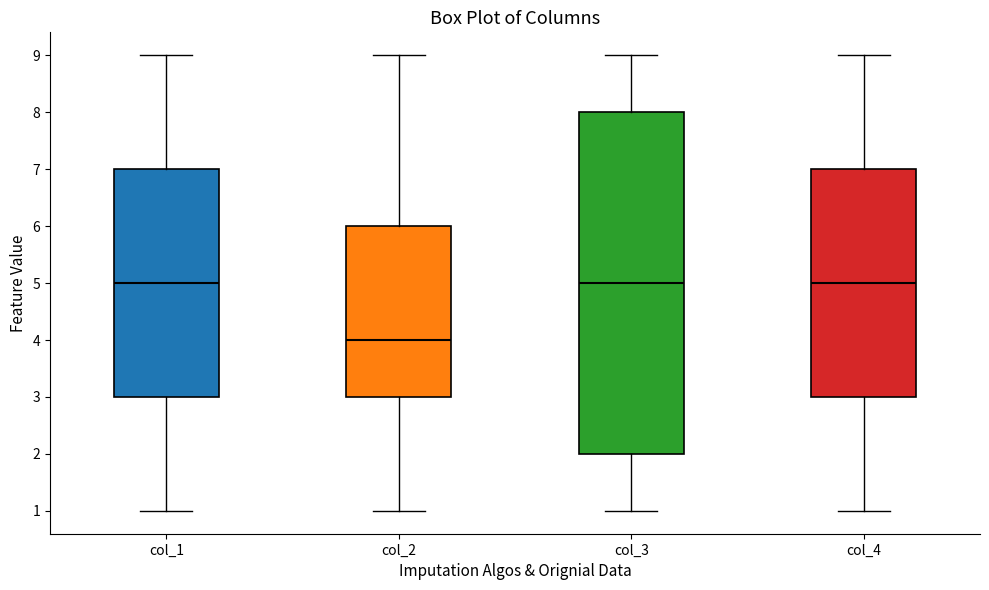

Which box's median line is the lowest?

col_2